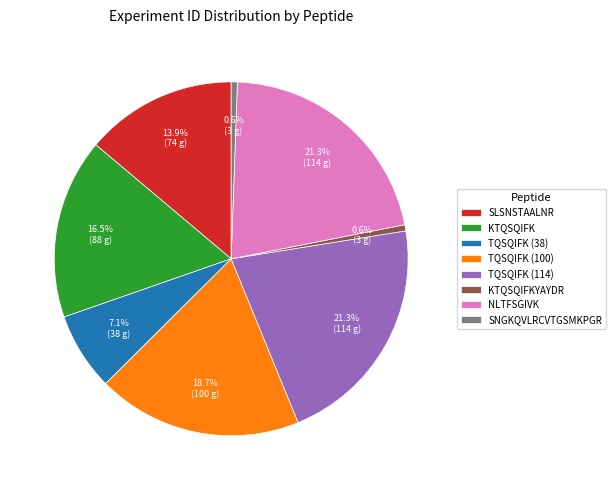

What is the ratio of the value at SNGKQVLRCVTGSMKPGR to the value at TQSQIFK (38)?

0.1